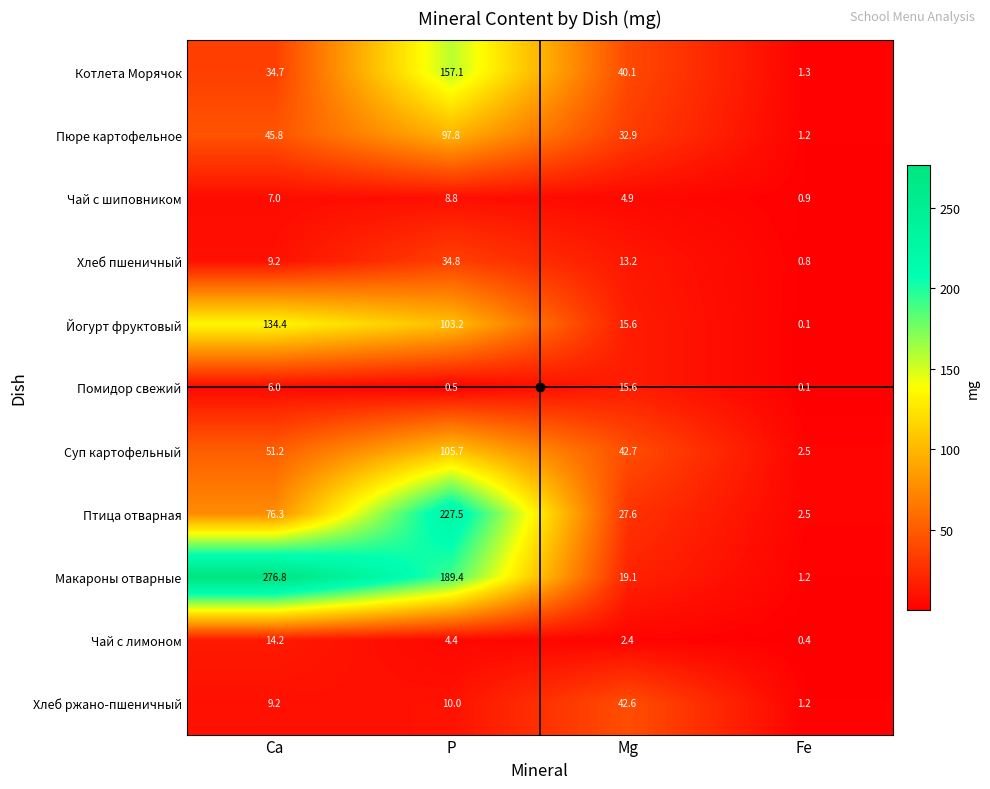

At which category is the sum across all series the highest?

P